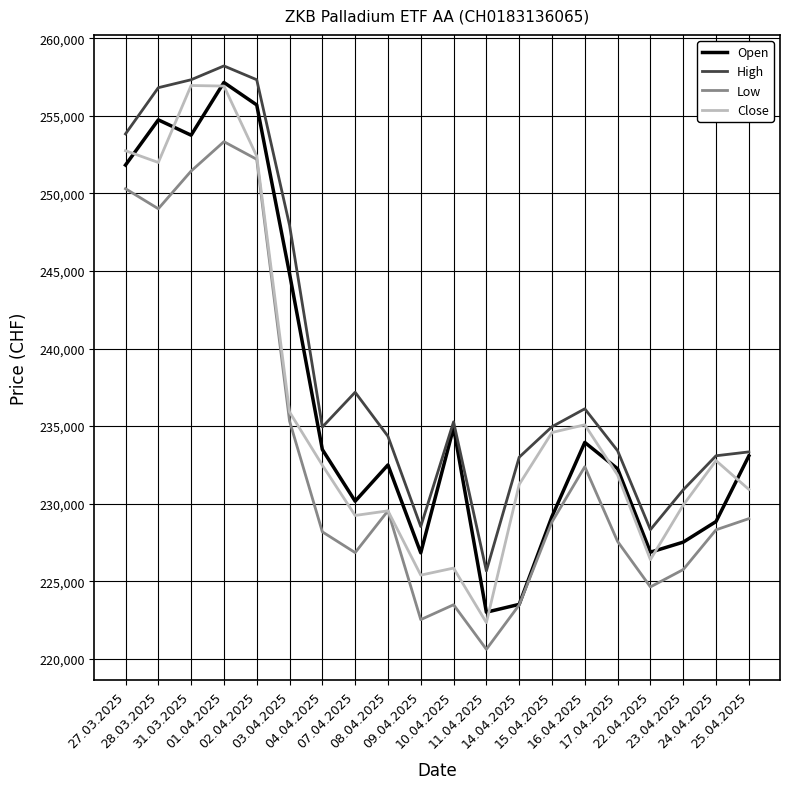

What is the highest value of the Low series?

253333